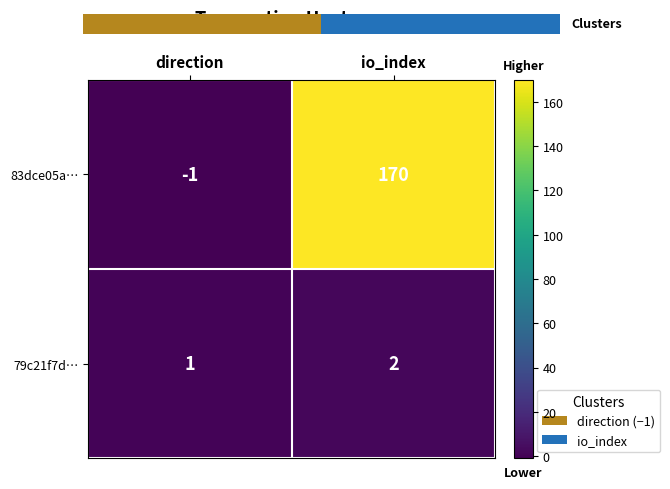

How many data points in 79c21f7d… are less than 2?

1